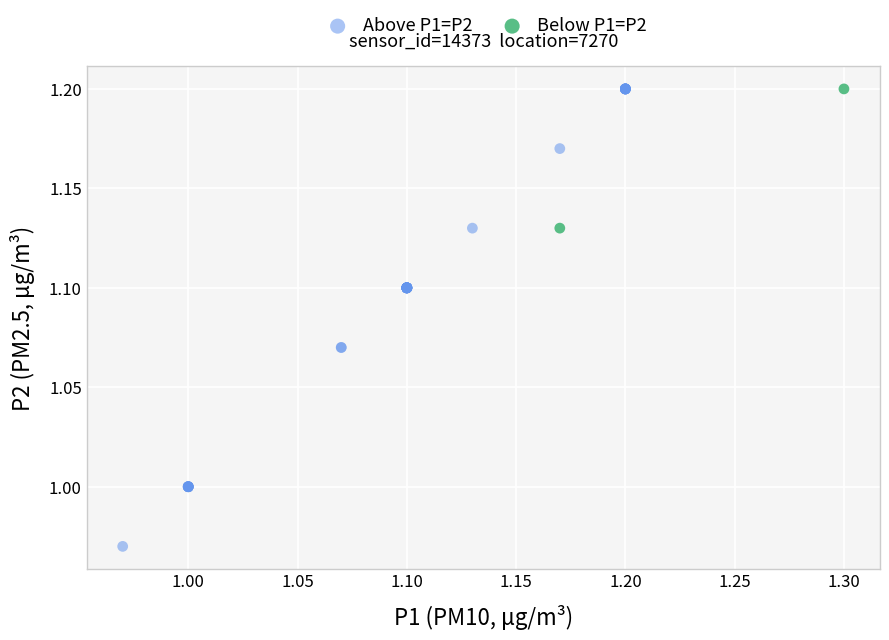

Which series has the largest Y range (max minus min)?

Above P1=P2